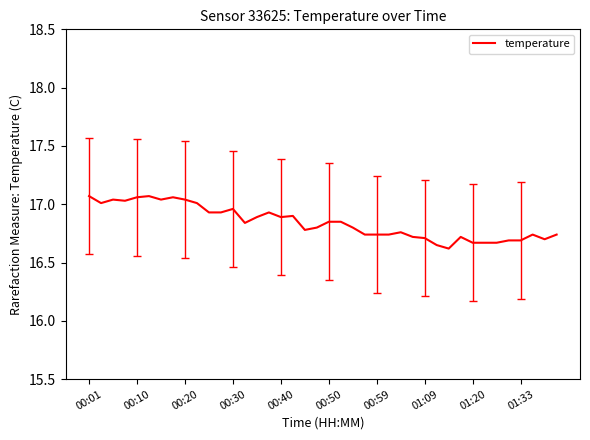

How many lines are shown in the chart?

1